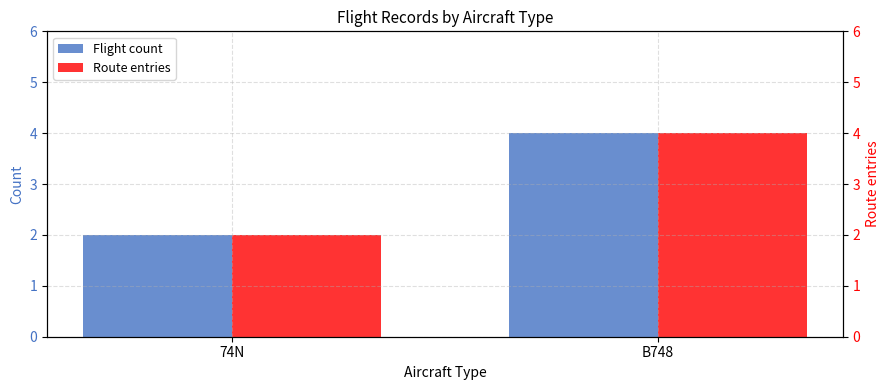

What is the label of the 1st bar from the right?

B748